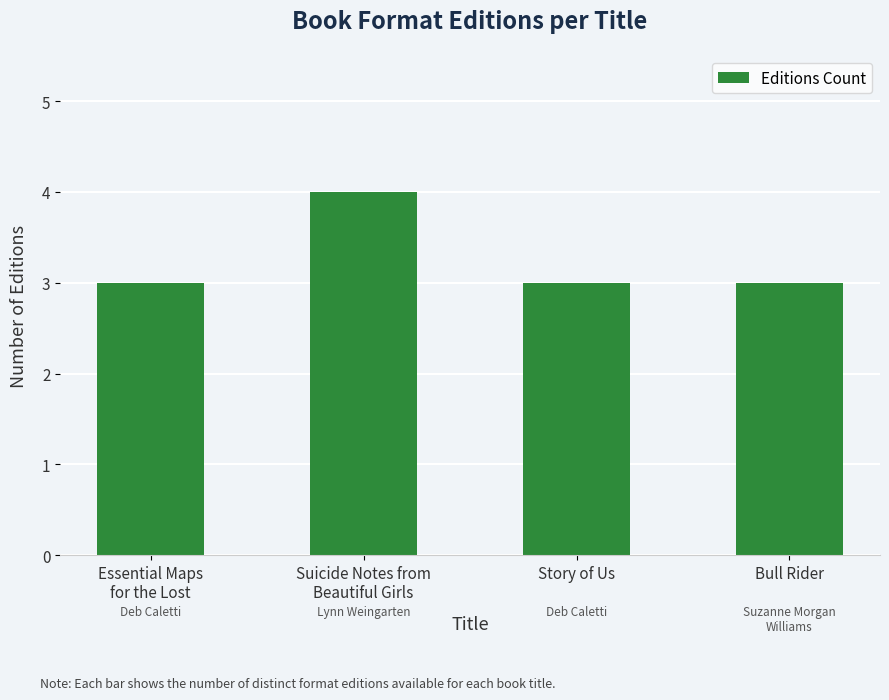

What is the maximum value shown in the chart?

4